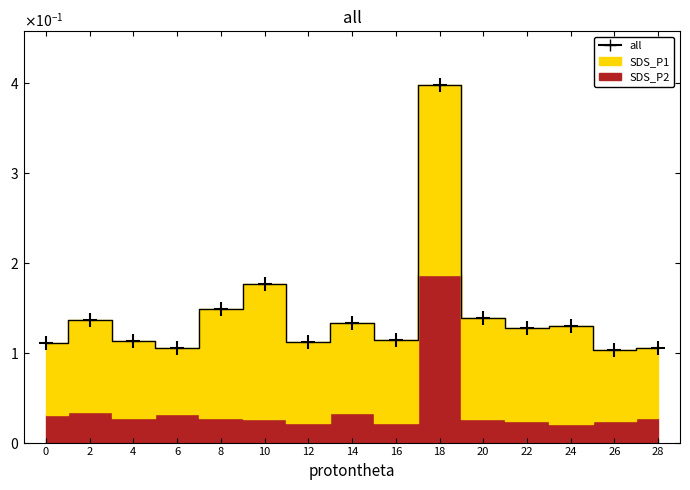

What is the value of the 6th point from the left?

0.2